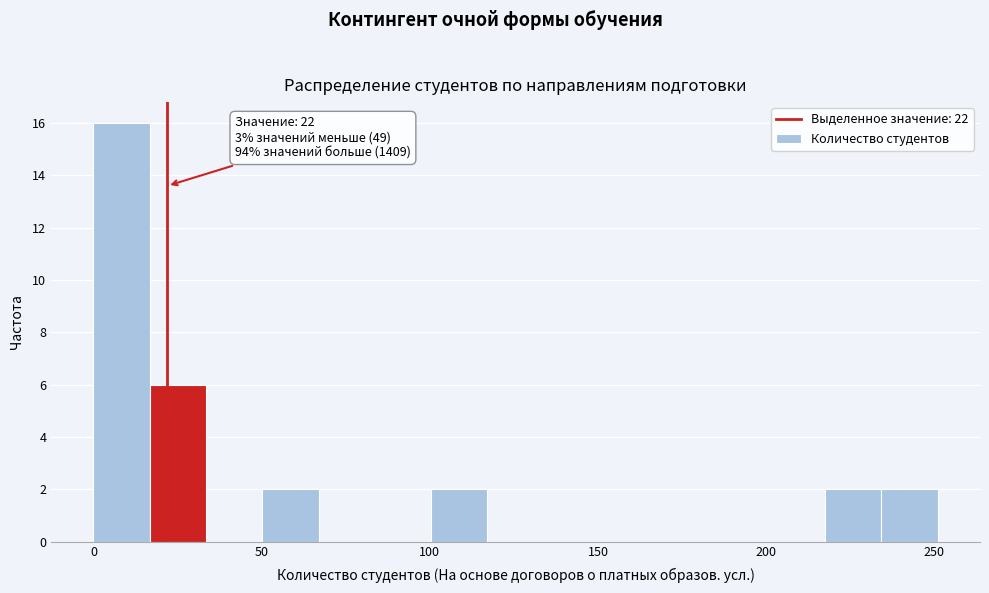

Around what value on the x-axis is the tallest bar? Give the approximate position of its centre, as read against the axis.

10